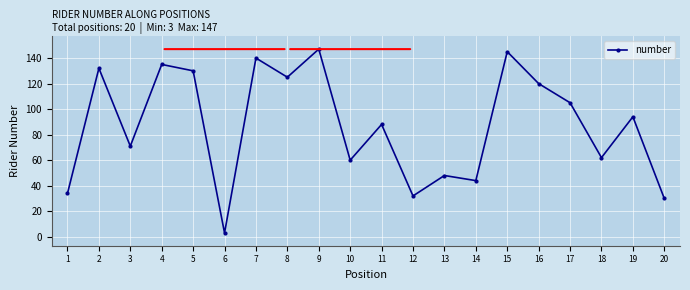

True or false: the data has more than 2 interior local peaks.

True